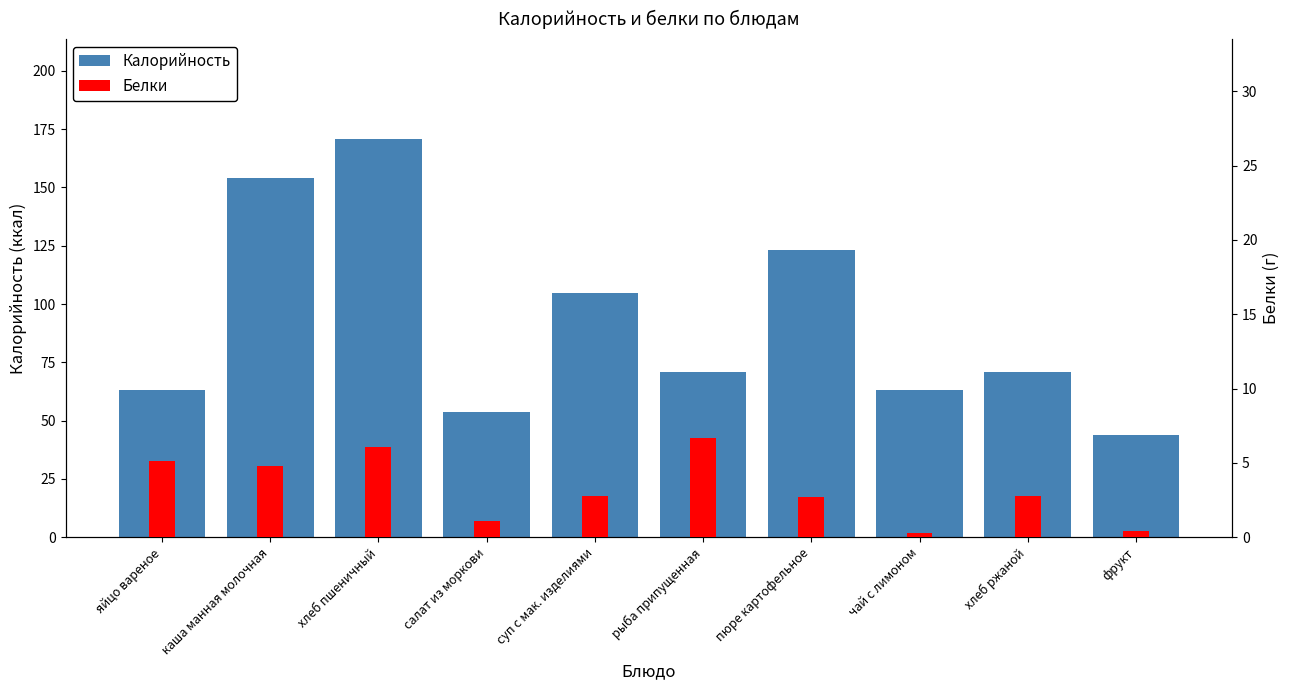

How many values in the Калорийность series exceed 71?

4